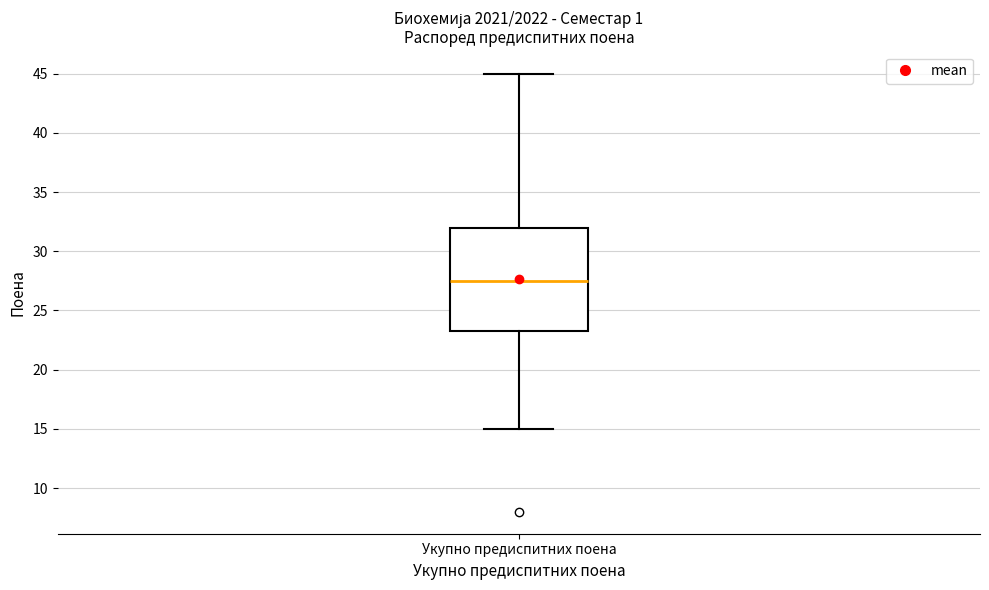

Transcribe this box plot: give where the median line is, the range the box spans, and where the two whiskers end, as read against the y-axis. The values are not printed on the chart, so give them approximately, as read against the axis.

median 27.5, box 23.5 to 32.0, whiskers 15.0 to 45.0